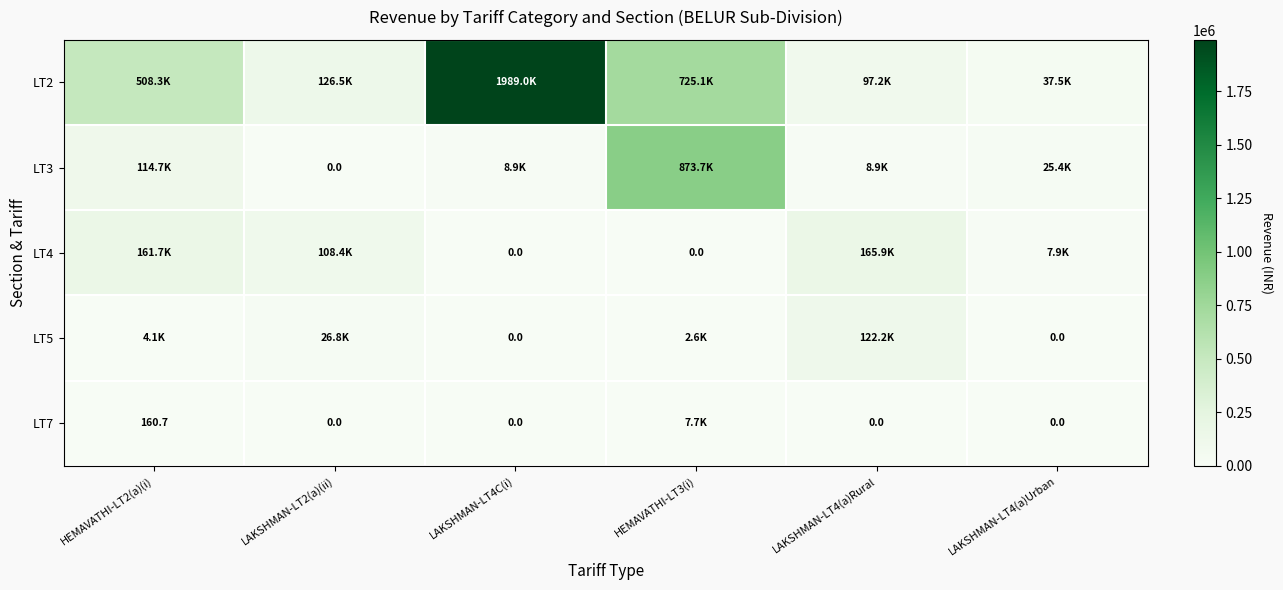

How many data points does each series have?

6